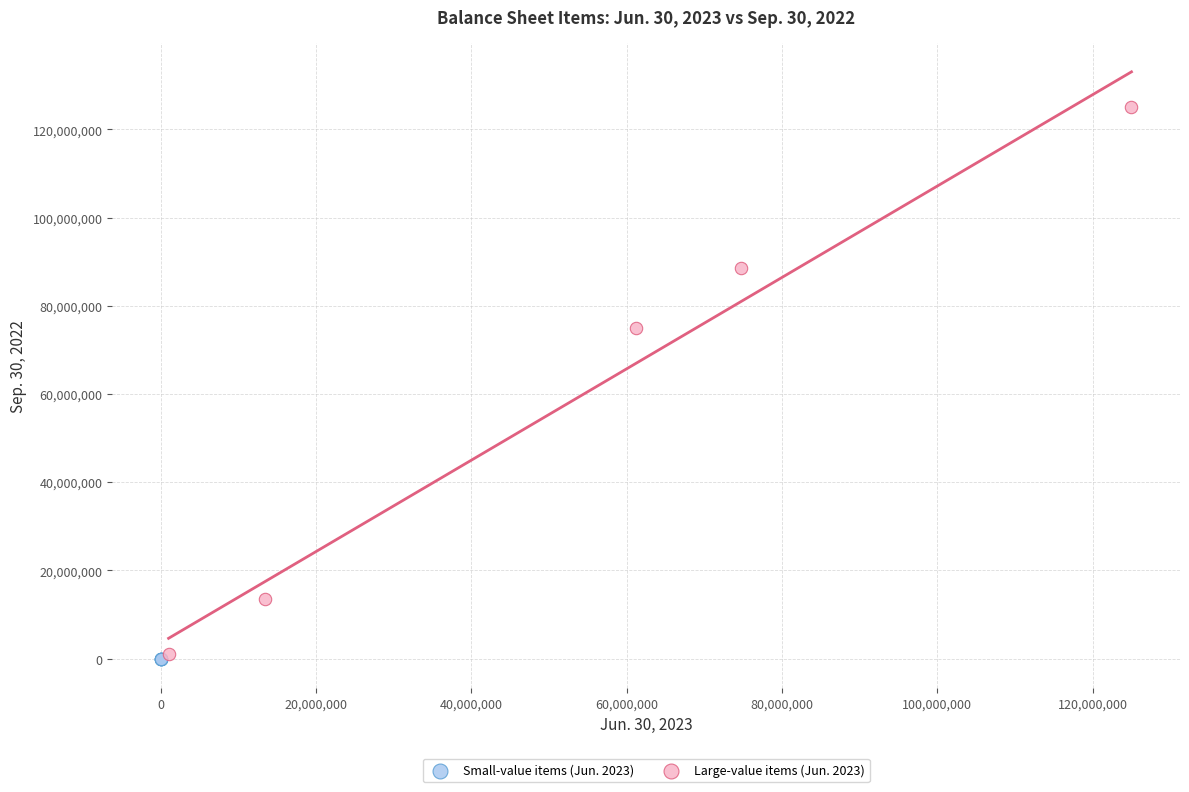

Which series has the largest Y range (max minus min)?

Large-value items (Jun. 2023)